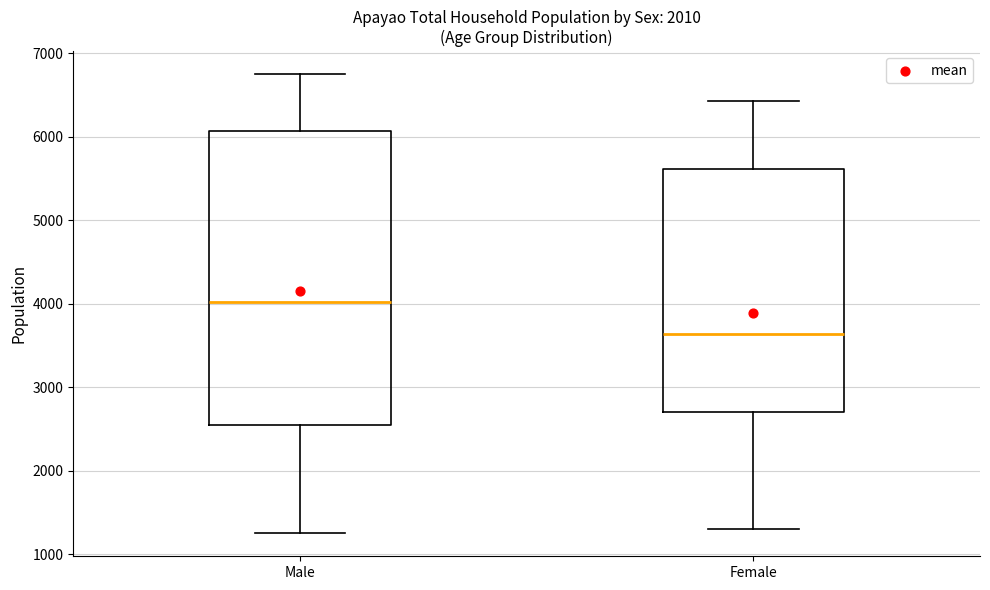

Where does the lower whisker of the box for Male end on the y-axis? The values are not printed on the chart, so give them approximately, as read against the axis.

1200